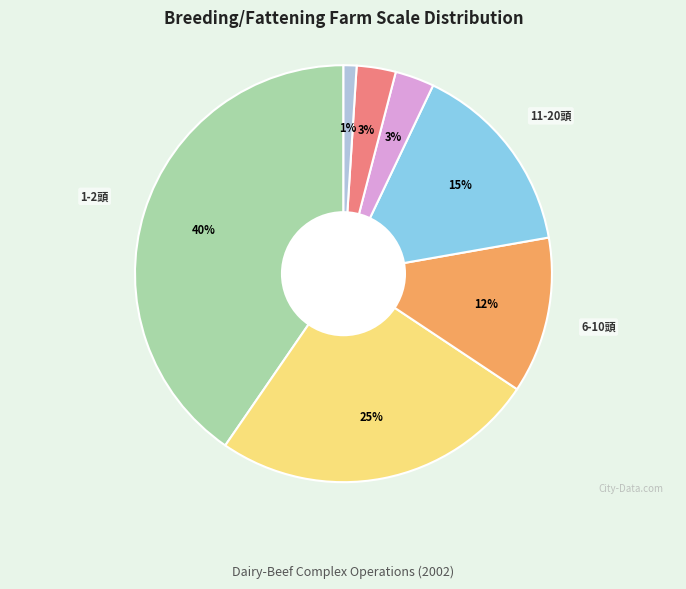

To the nearest percent, what is the difference between the largest and smallest slice percentages?

39%